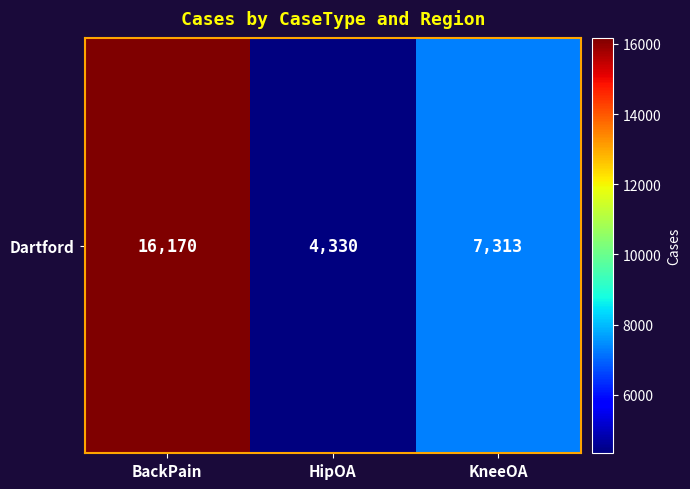

Between BackPain and HipOA, which is larger?

BackPain